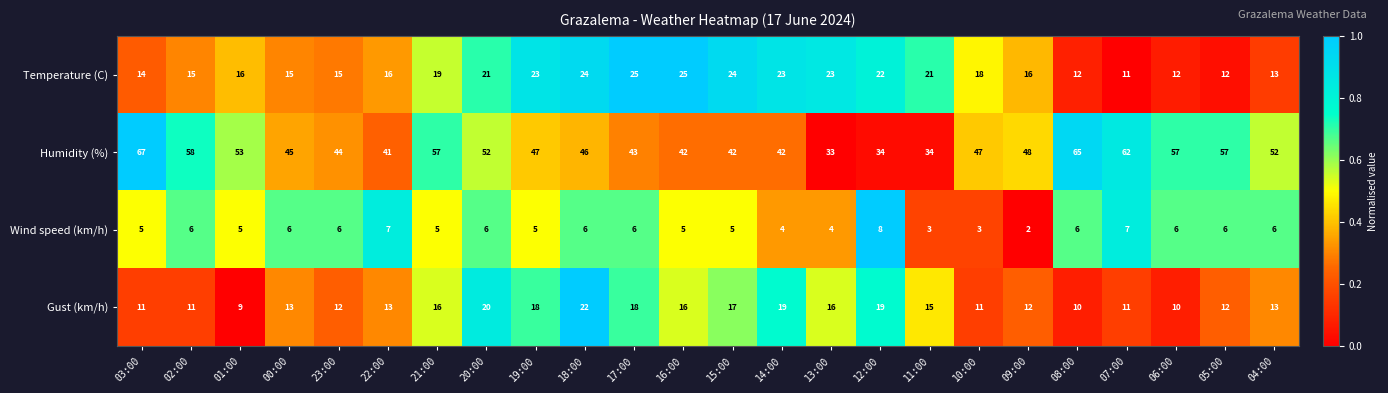

Which category has the highest value across all series?

03:00